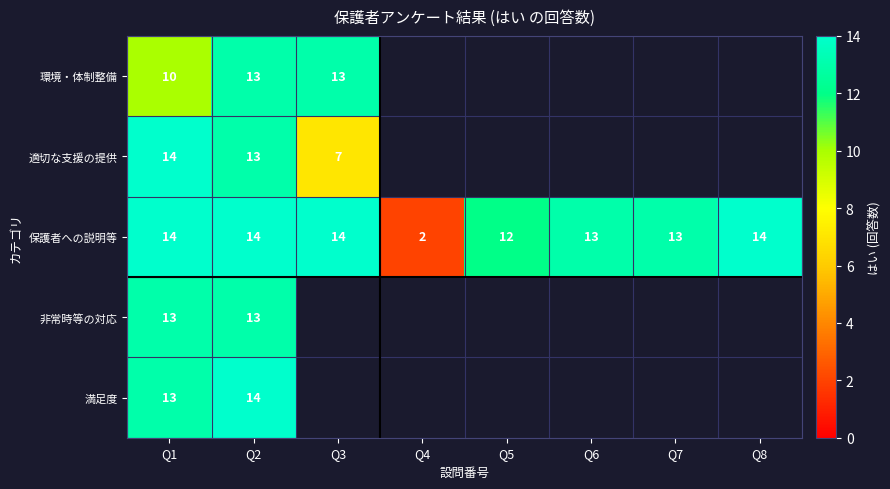

What is the difference between the second highest and minimum values in the 保護者への説明等 series?

12